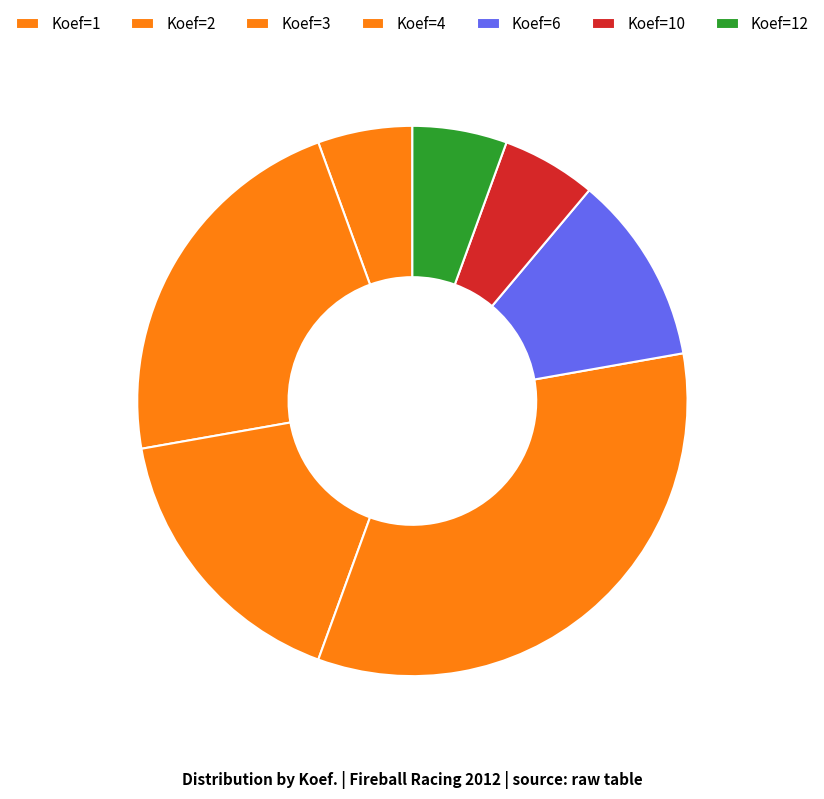

To the nearest percent, what is the average slice percentage?

14%